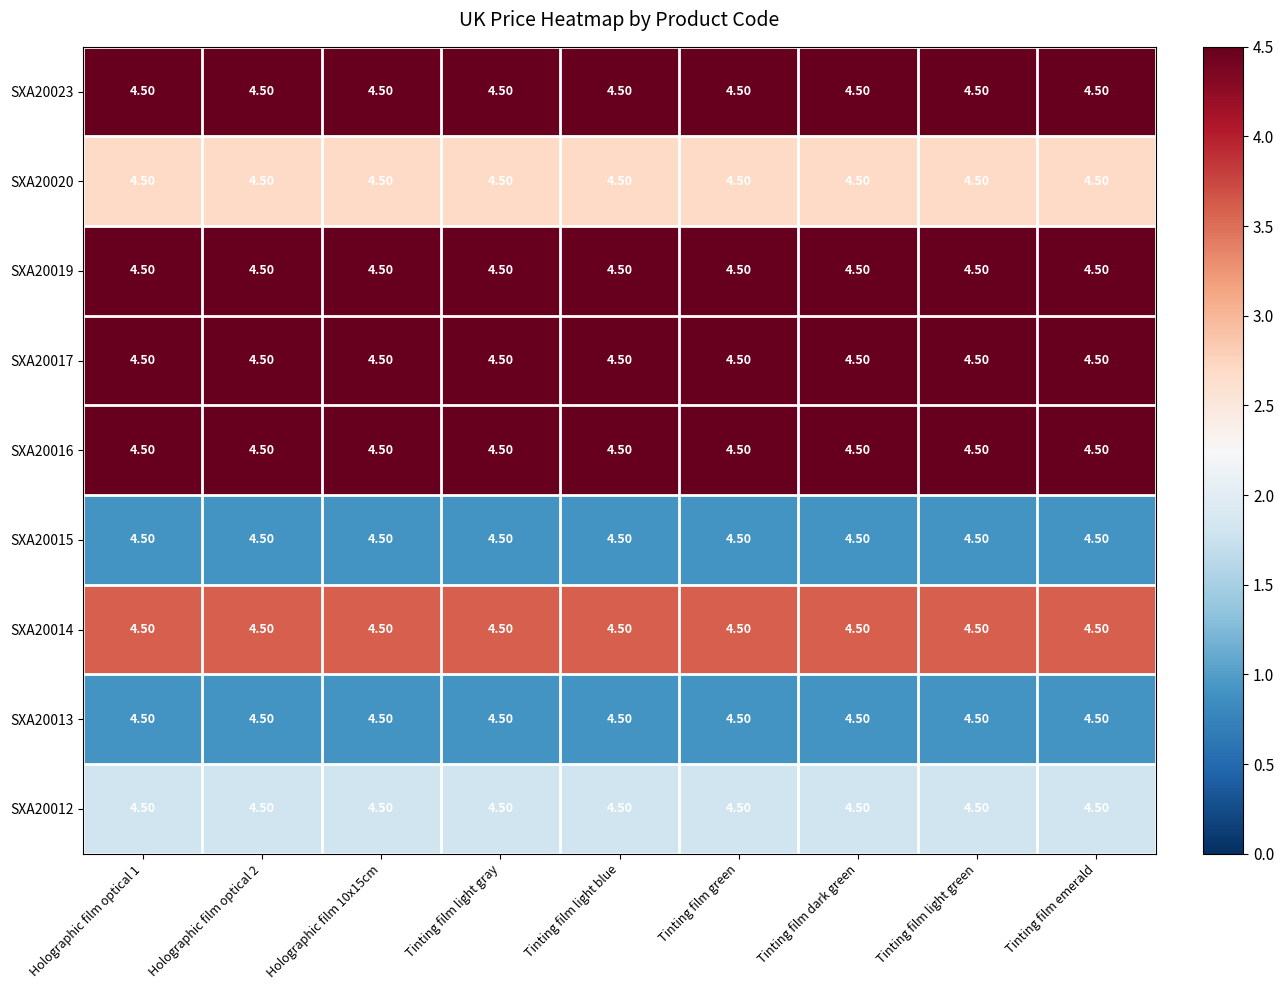

Reading left to right, extract all data points from this chart.

SXA20023: Holographic film optical 1=4.5	Holographic film optical 2=4.5	Holographic film 10x15cm=4.5	Tinting film light gray=4.5	Tinting film light blue=4.5	Tinting film green=4.5	Tinting film dark green=4.5	Tinting film light green=4.5	Tinting film emerald=4.5
SXA20020: Holographic film optical 1=4.5	Holographic film optical 2=4.5	Holographic film 10x15cm=4.5	Tinting film light gray=4.5	Tinting film light blue=4.5	Tinting film green=4.5	Tinting film dark green=4.5	Tinting film light green=4.5	Tinting film emerald=4.5
SXA20019: Holographic film optical 1=4.5	Holographic film optical 2=4.5	Holographic film 10x15cm=4.5	Tinting film light gray=4.5	Tinting film light blue=4.5	Tinting film green=4.5	Tinting film dark green=4.5	Tinting film light green=4.5	Tinting film emerald=4.5
SXA20017: Holographic film optical 1=4.5	Holographic film optical 2=4.5	Holographic film 10x15cm=4.5	Tinting film light gray=4.5	Tinting film light blue=4.5	Tinting film green=4.5	Tinting film dark green=4.5	Tinting film light green=4.5	Tinting film emerald=4.5
SXA20016: Holographic film optical 1=4.5	Holographic film optical 2=4.5	Holographic film 10x15cm=4.5	Tinting film light gray=4.5	Tinting film light blue=4.5	Tinting film green=4.5	Tinting film dark green=4.5	Tinting film light green=4.5	Tinting film emerald=4.5
SXA20015: Holographic film optical 1=4.5	Holographic film optical 2=4.5	Holographic film 10x15cm=4.5	Tinting film light gray=4.5	Tinting film light blue=4.5	Tinting film green=4.5	Tinting film dark green=4.5	Tinting film light green=4.5	Tinting film emerald=4.5
SXA20014: Holographic film optical 1=4.5	Holographic film optical 2=4.5	Holographic film 10x15cm=4.5	Tinting film light gray=4.5	Tinting film light blue=4.5	Tinting film green=4.5	Tinting film dark green=4.5	Tinting film light green=4.5	Tinting film emerald=4.5
SXA20013: Holographic film optical 1=4.5	Holographic film optical 2=4.5	Holographic film 10x15cm=4.5	Tinting film light gray=4.5	Tinting film light blue=4.5	Tinting film green=4.5	Tinting film dark green=4.5	Tinting film light green=4.5	Tinting film emerald=4.5
SXA20012: Holographic film optical 1=4.5	Holographic film optical 2=4.5	Holographic film 10x15cm=4.5	Tinting film light gray=4.5	Tinting film light blue=4.5	Tinting film green=4.5	Tinting film dark green=4.5	Tinting film light green=4.5	Tinting film emerald=4.5